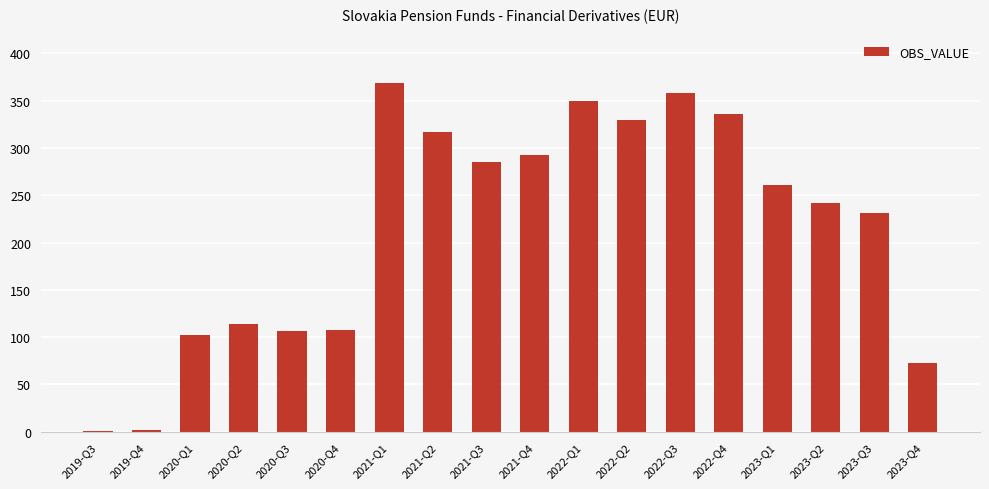

What is the greatest value displayed?

369.0